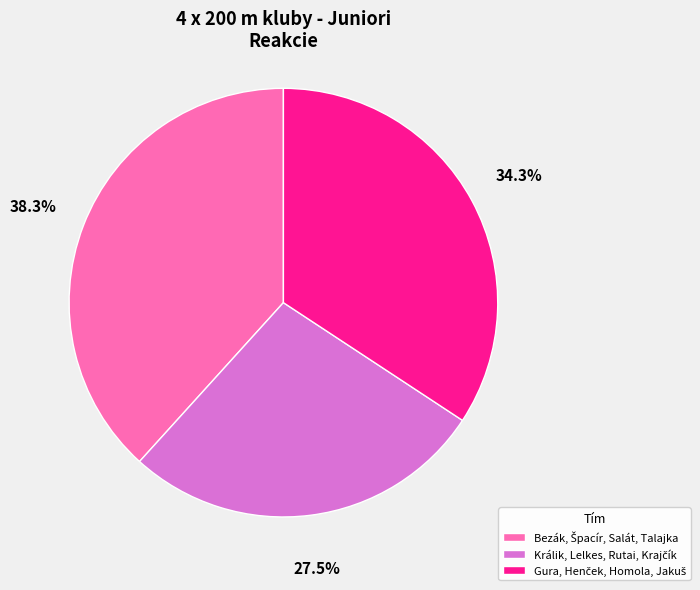

Is there a majority slice in this chart?

No